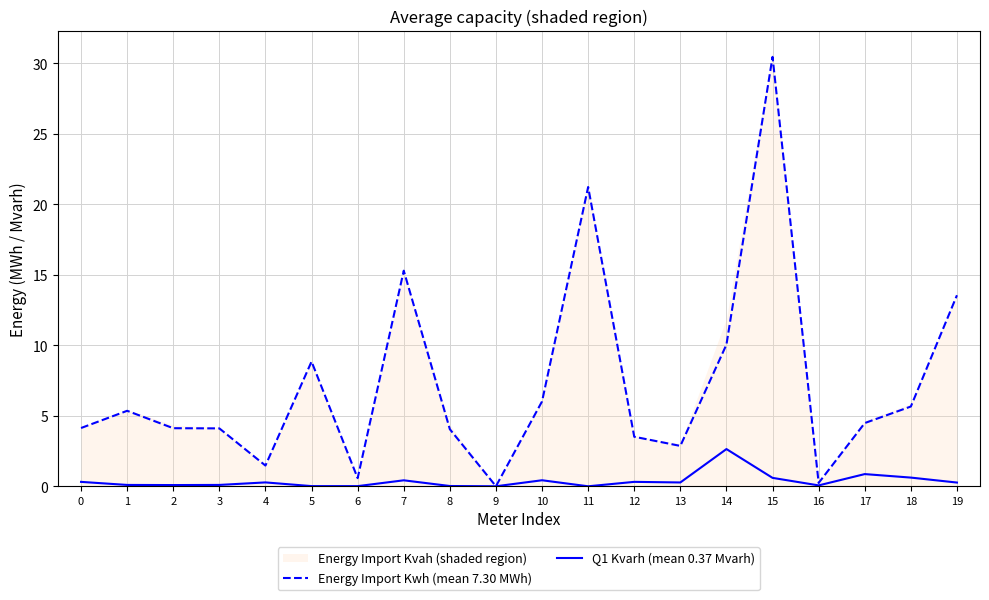

Rank the categories by Energy Import Kwh (mean 7.30 MWh) value from highest to lowest.

15, 11, 7, 19, 14, 5, 10, 18, 1, 17, 0, 2, 3, 8, 12, 13, 4, 6, 16, 9